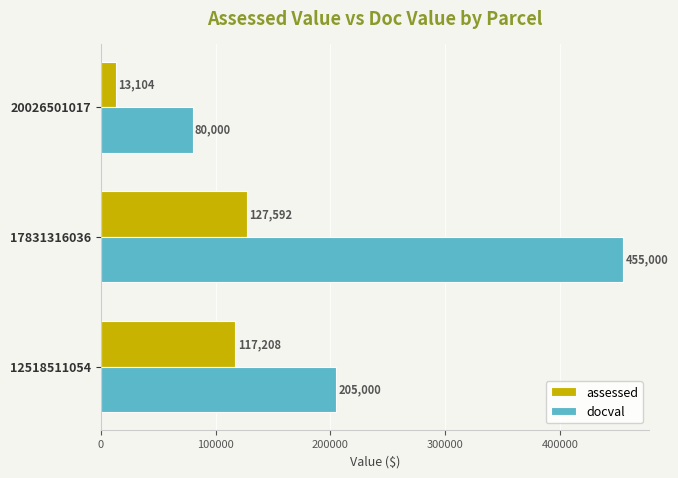

What is the difference between the maximum and second lowest values in the docval series?

250000